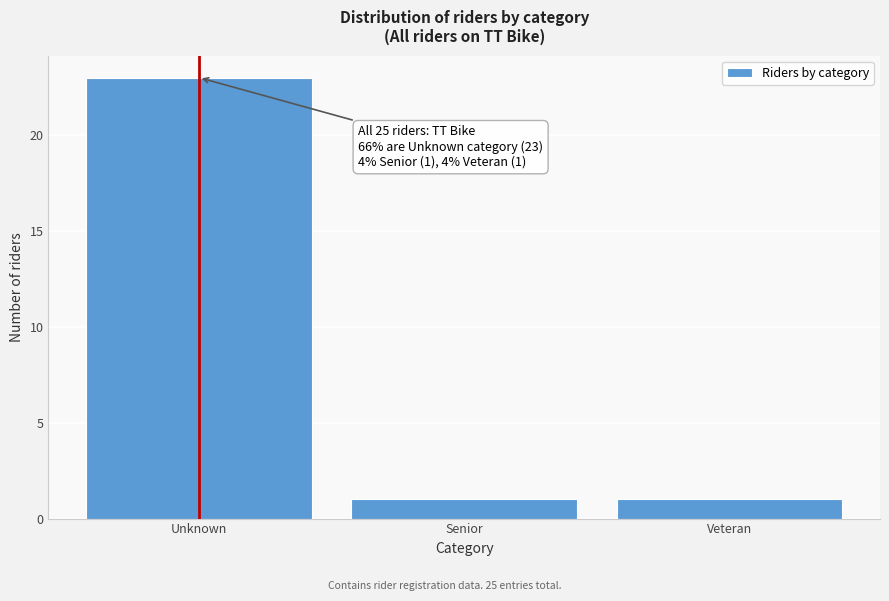

Reading left to right, transcribe all the data shown in this chart.

23	1	1